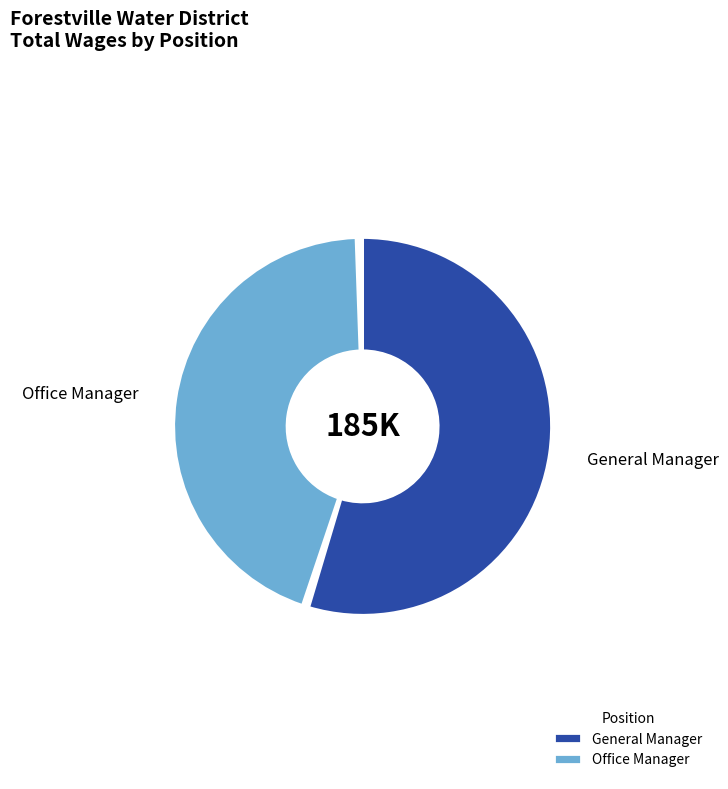

Combined, do General Manager and Office Manager account for over 50%?

Yes